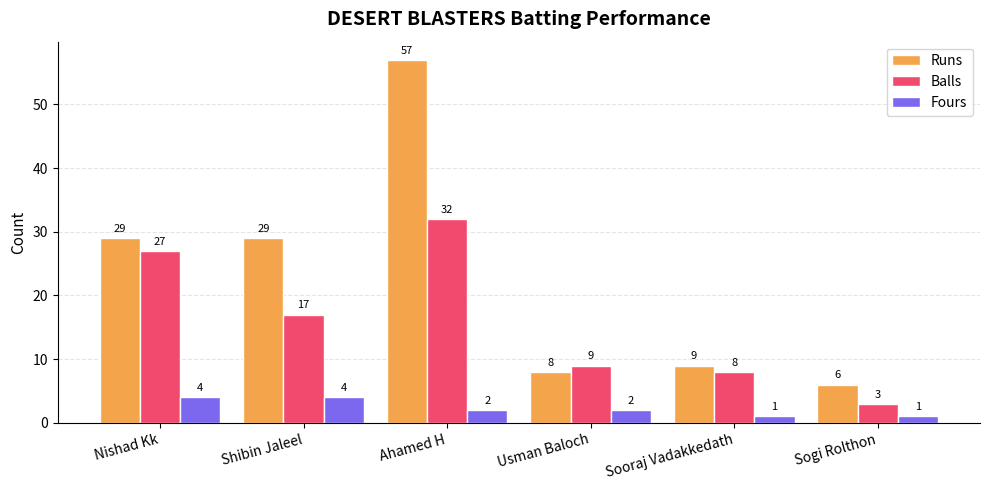

What is the value of the Balls bar at the 2nd from the left?

17